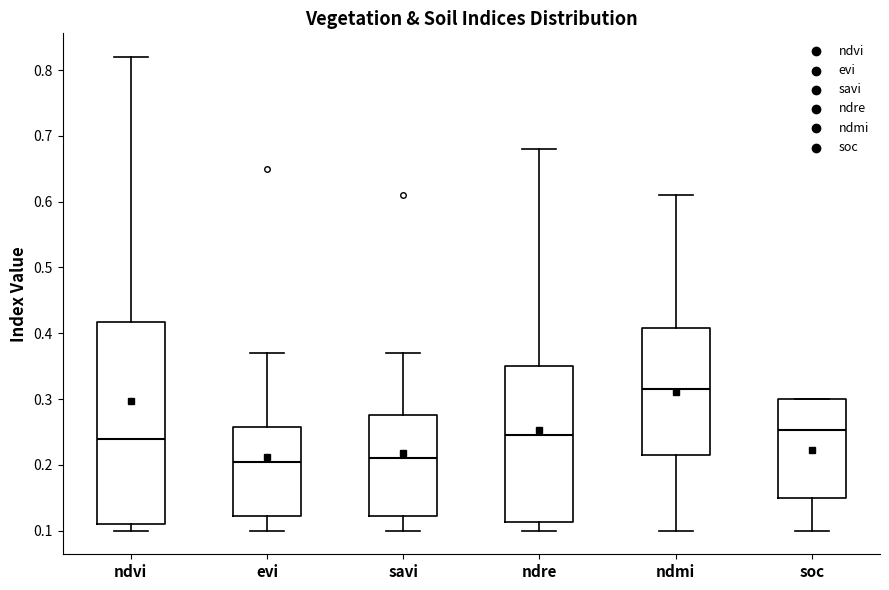

Reading left to right, transcribe this box plot: for each box, give where its median line is, the range the box spans, and where its two whiskers end, as read against the y-axis. The values are not printed on the chart, so give them approximately, as read against the axis.

ndvi: median 0.24, box 0.11 to 0.42, whiskers 0.10 to 0.82
evi: median 0.21, box 0.12 to 0.26, whiskers 0.10 to 0.37
savi: median 0.21, box 0.12 to 0.28, whiskers 0.10 to 0.37
ndre: median 0.25, box 0.11 to 0.35, whiskers 0.10 to 0.68
ndmi: median 0.32, box 0.22 to 0.41, whiskers 0.10 to 0.61
soc: median 0.25, box 0.15 to 0.30, whiskers 0.10 to 0.30